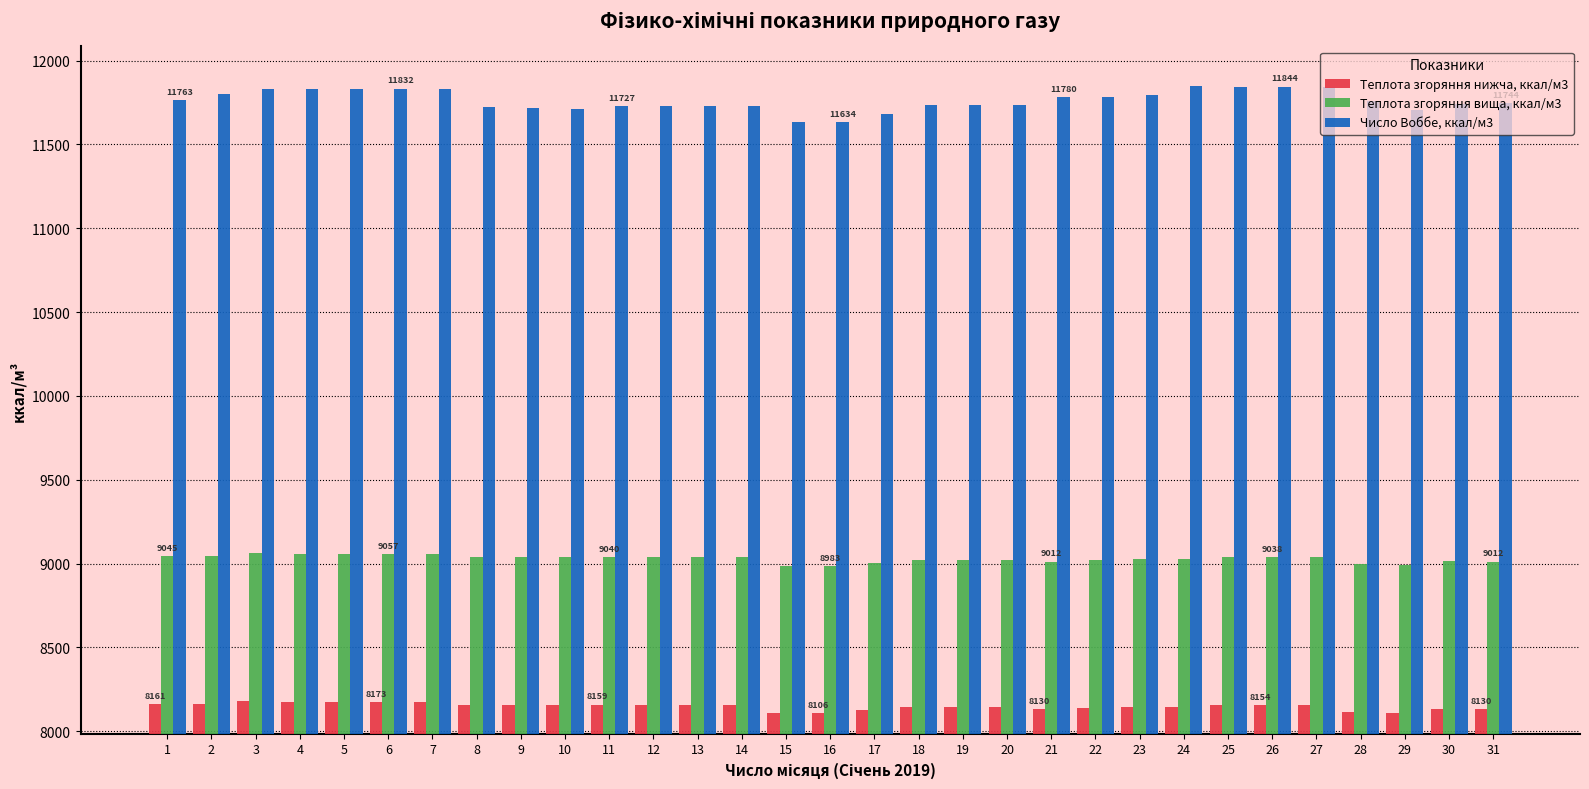

How many values in the Теплота згоряння вища, ккал/м3 series are below 9037?

14